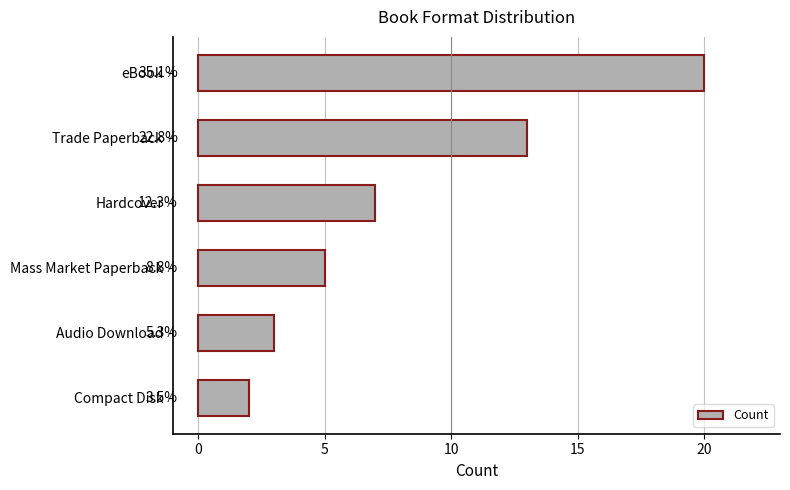

Are the bars horizontal?

Yes